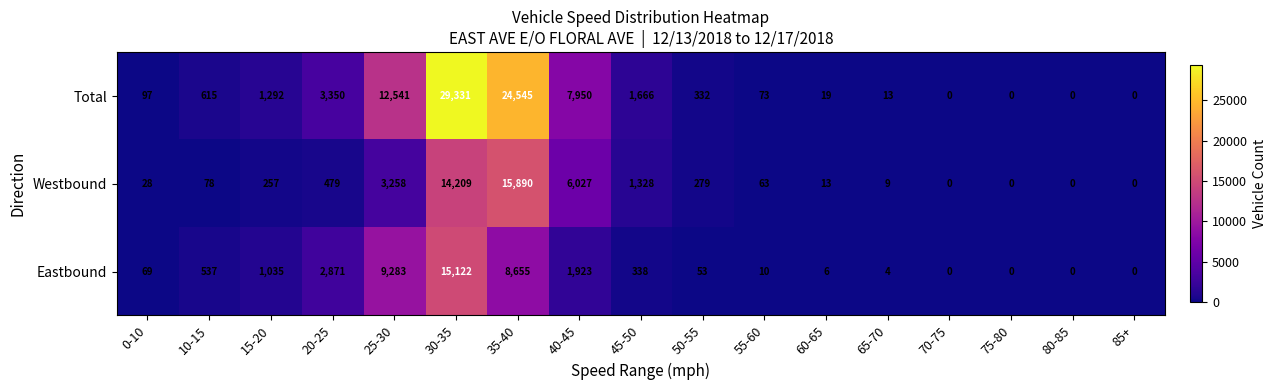

The value of Westbound at 70-75 is 0. True or false?

True